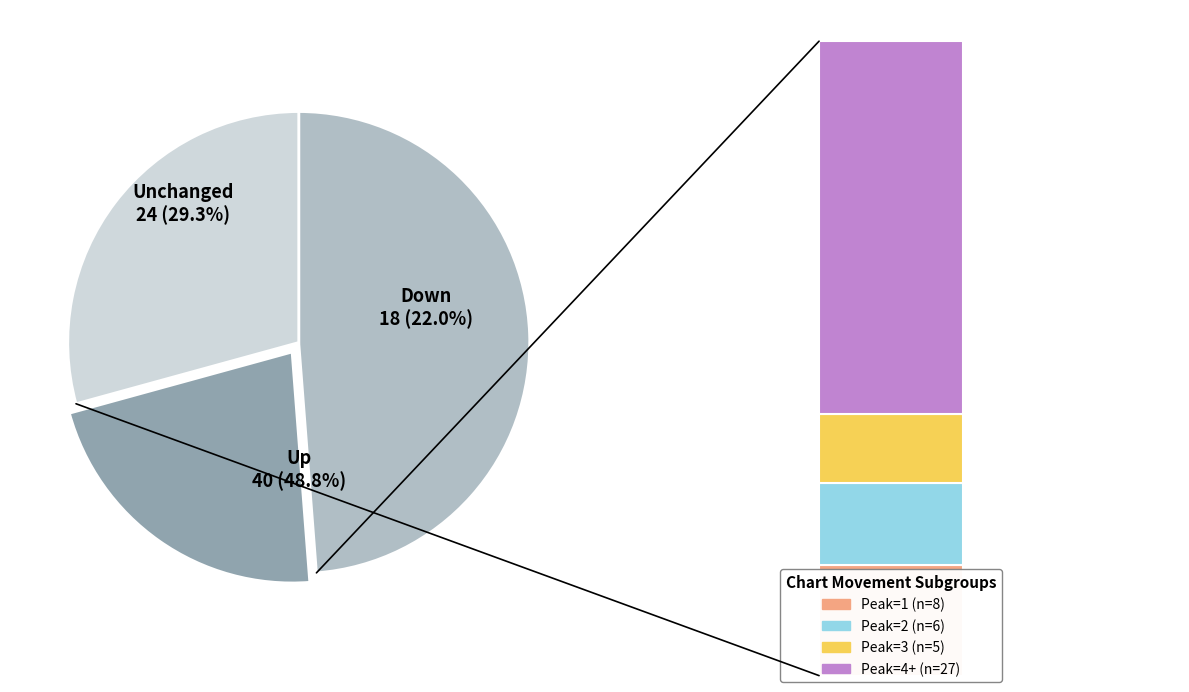

Which slice is the smallest?

down